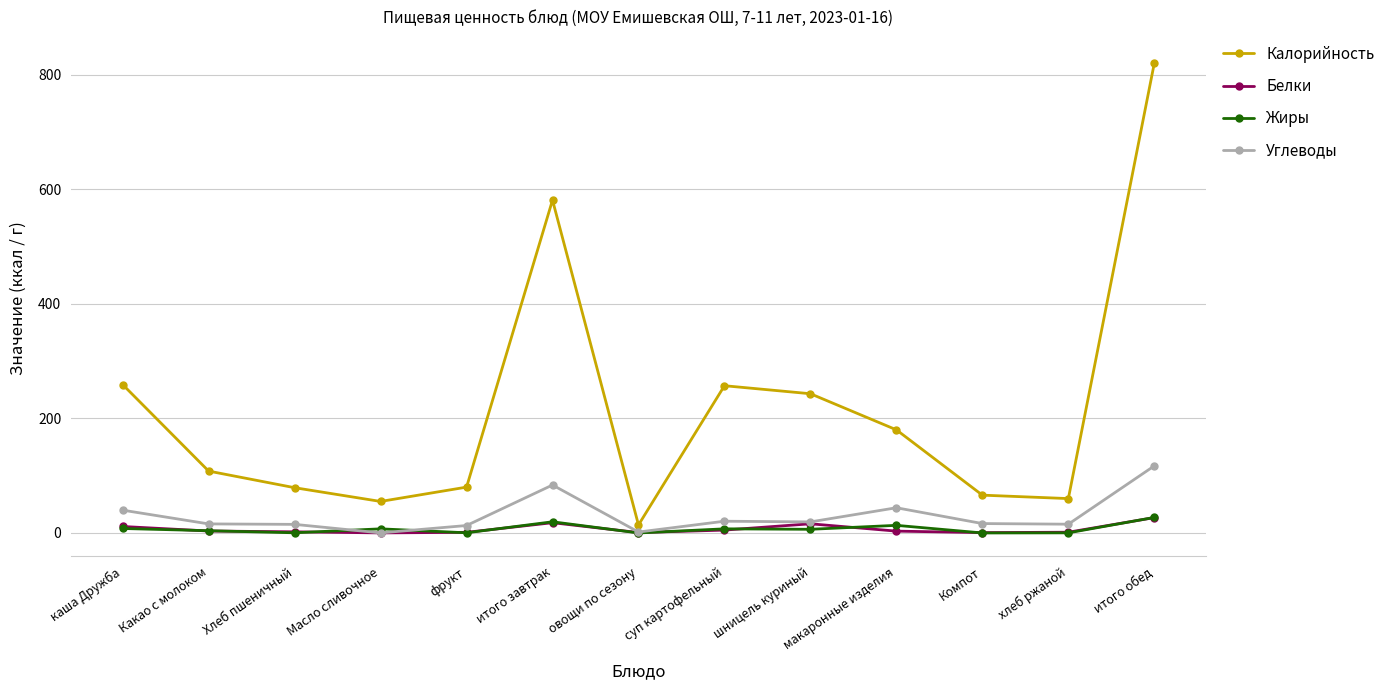

Is it true that Калорийность equals 259.0 at каша Дружба?

True